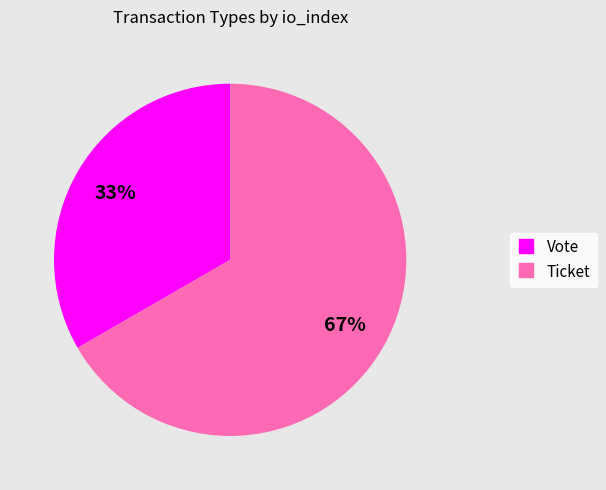

How many segments does this pie chart have?

2